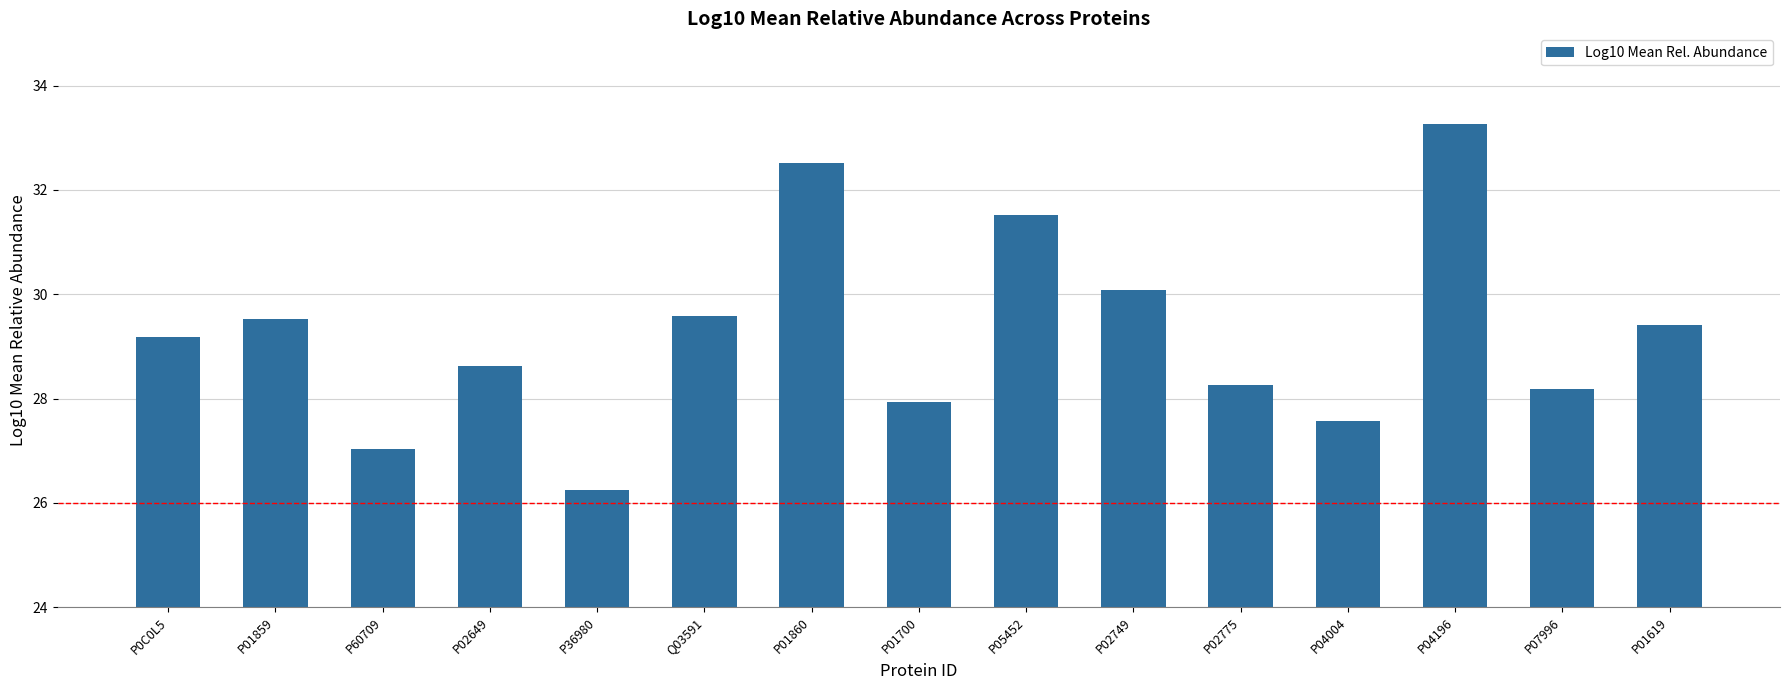

Which category has the highest value across all series?

P04196